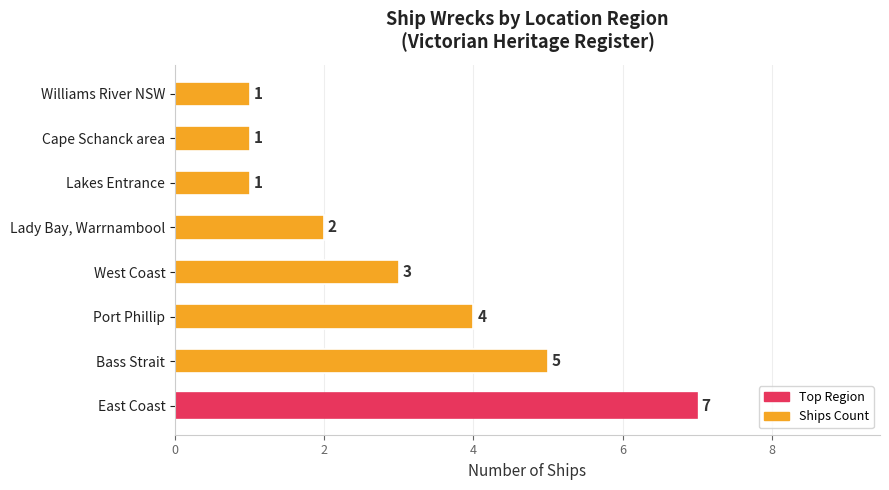

Which has a higher value, East Coast or West Coast?

East Coast